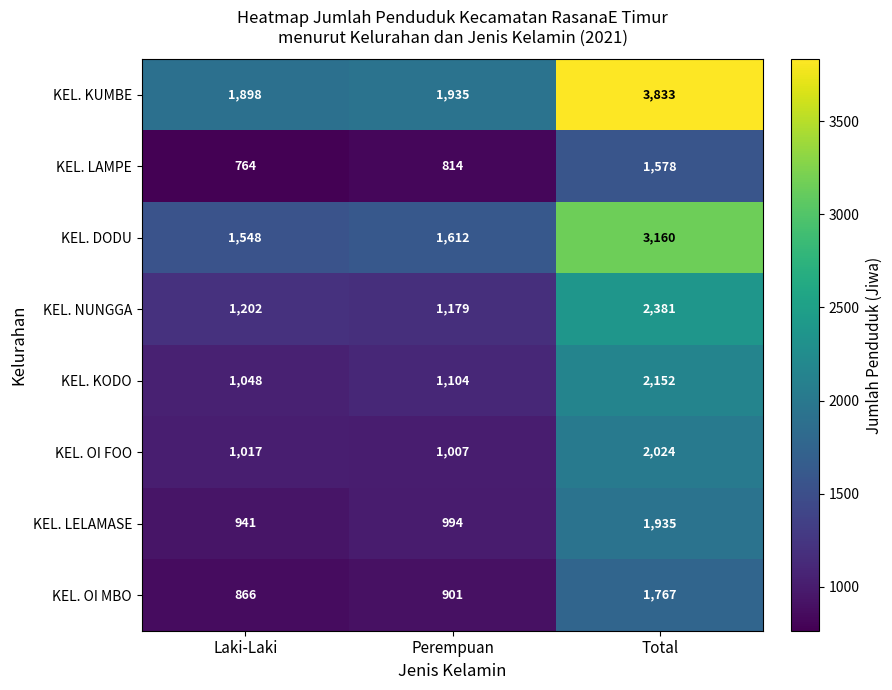

What is the sum of all KEL. KODO values?

4304